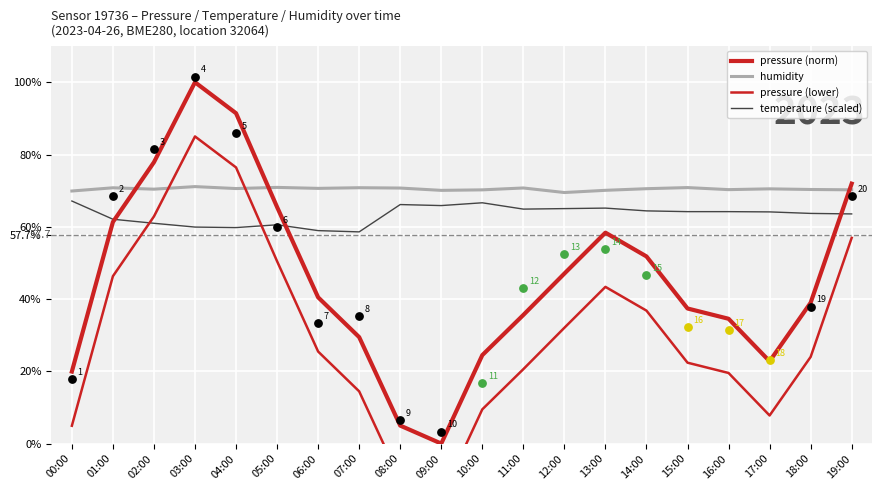

What is the total value across all series at 03:00?

316.0